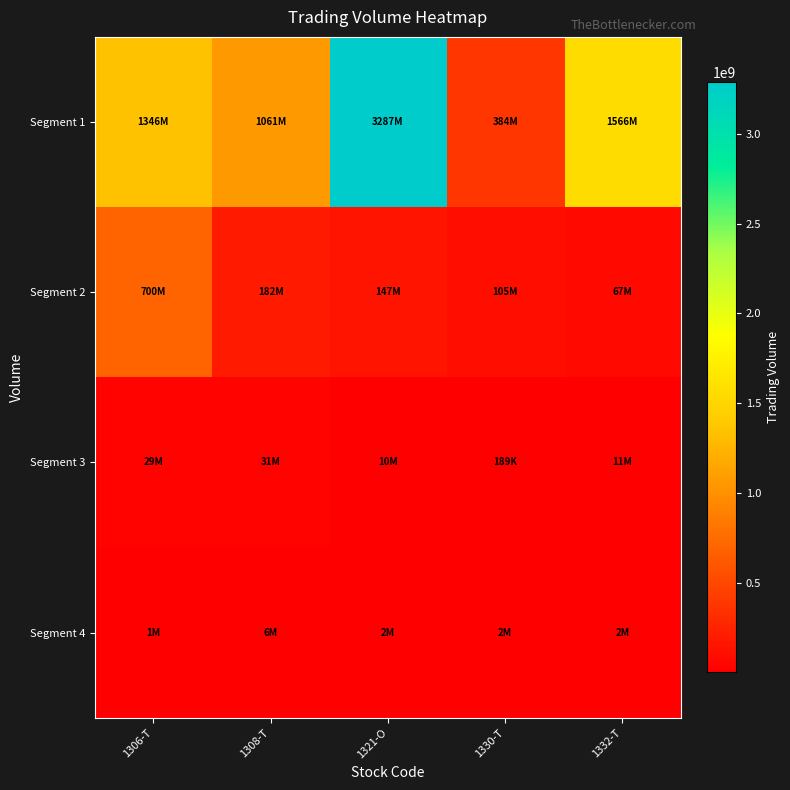

Which series has the widest spread of values?

Segment 1